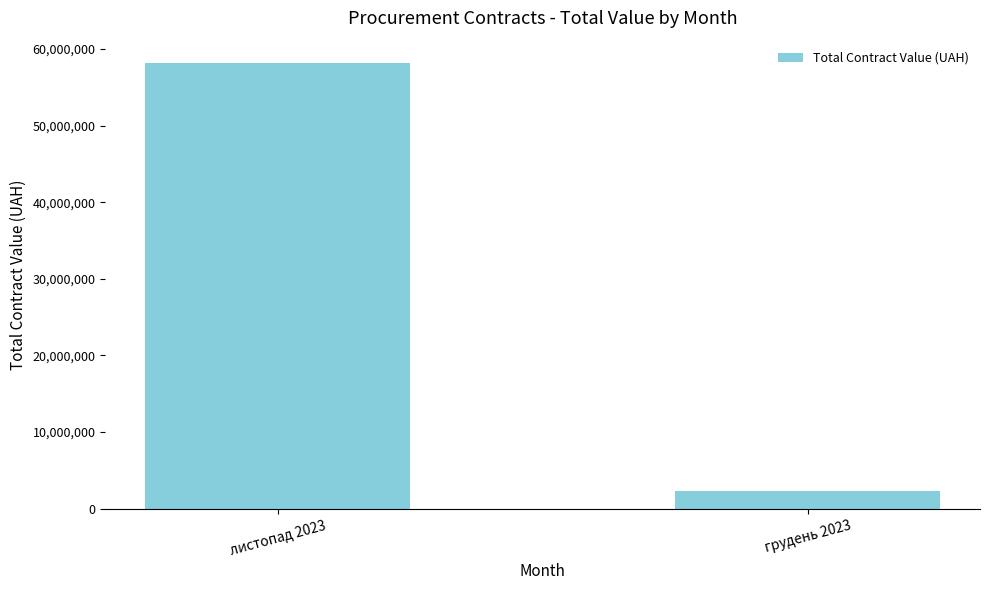

What is the average value?

30271482.2